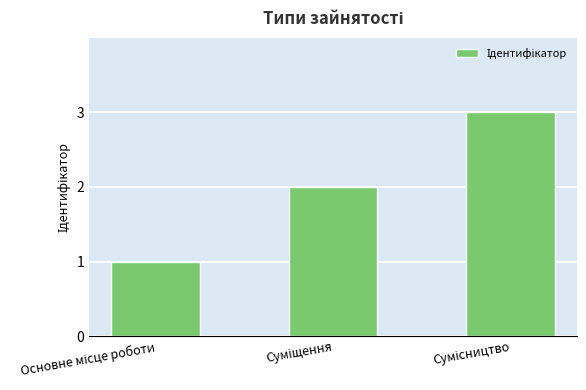

Are the bars horizontal?

No